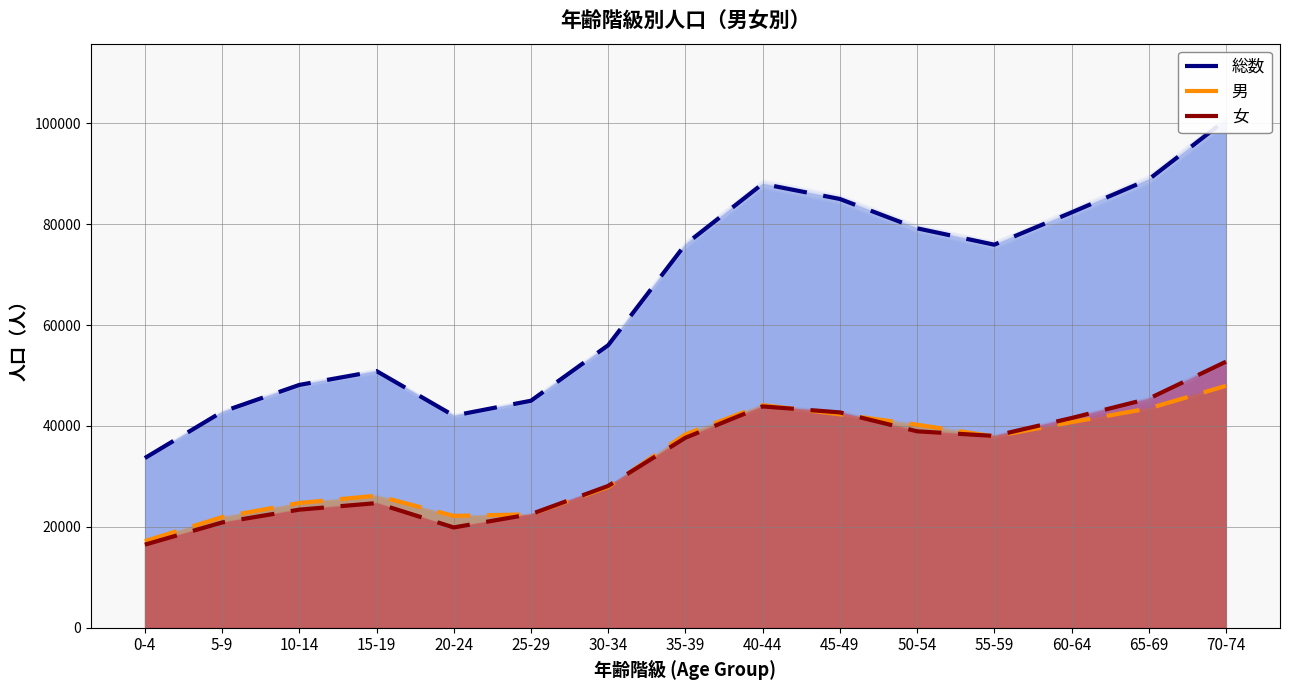

What is the value of the 男 point at the 15th from the left?

47954